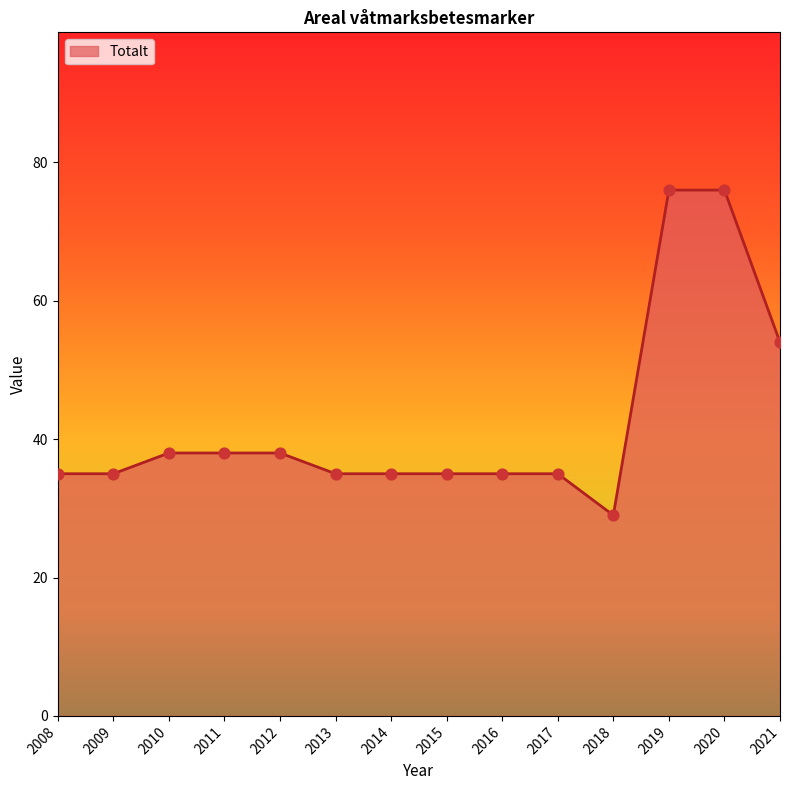

Approximately how many times larger is the value at 2018 compared to 2019?

0.4